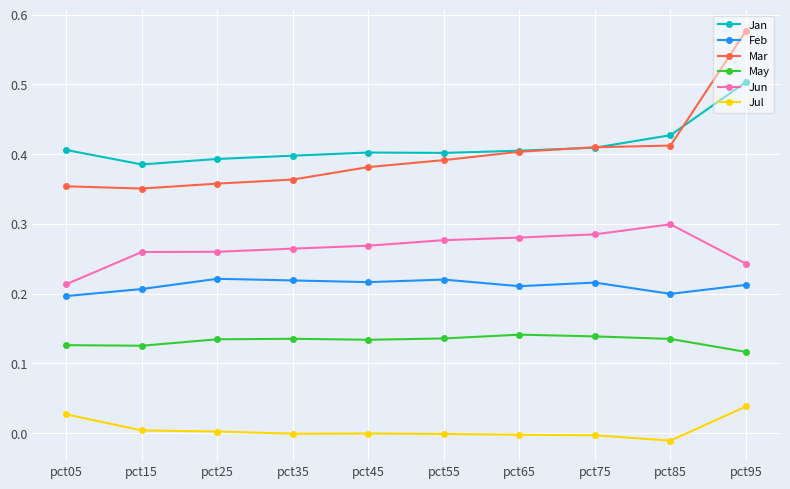

Which series has the widest spread of values?

Mar